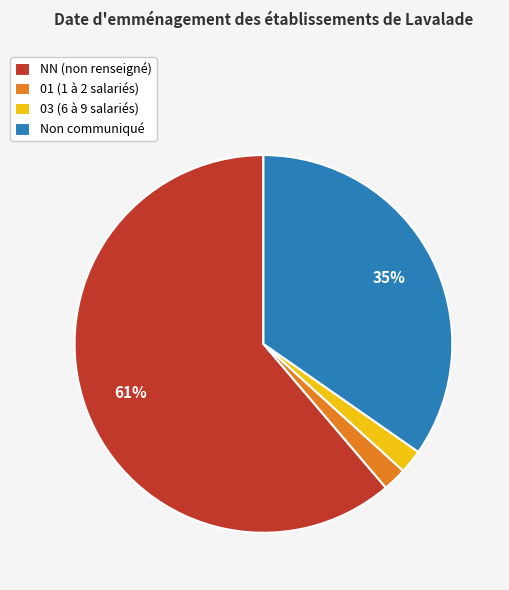

To the nearest percent, what portion does NN (non renseigné) represent?

61%